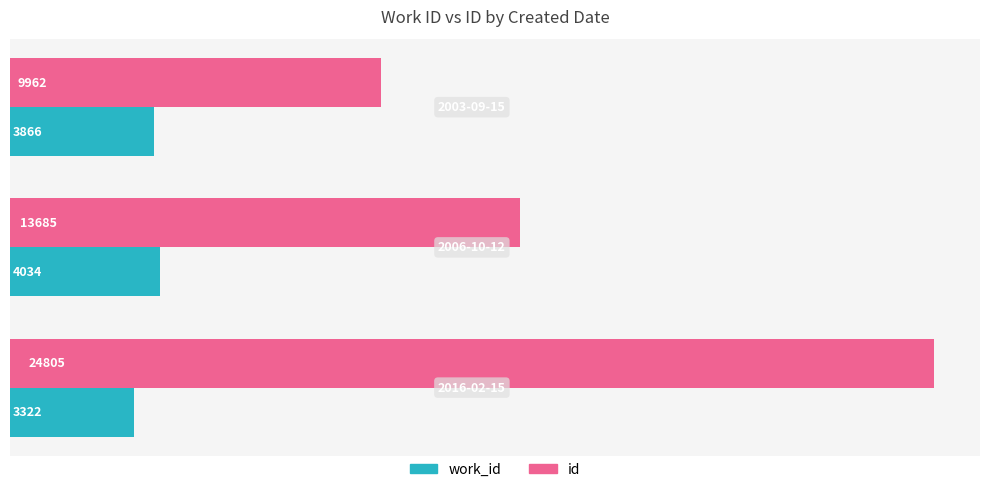

Which series has the largest range (max minus min)?

id